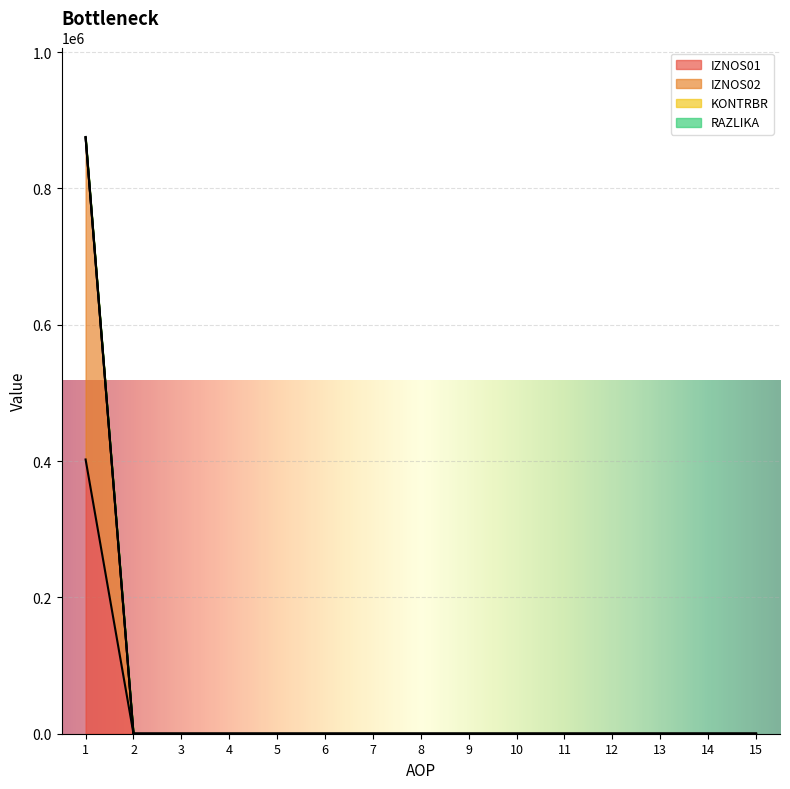

What is the difference between the maximum and minimum values in the IZNOS02 series?

875466.0